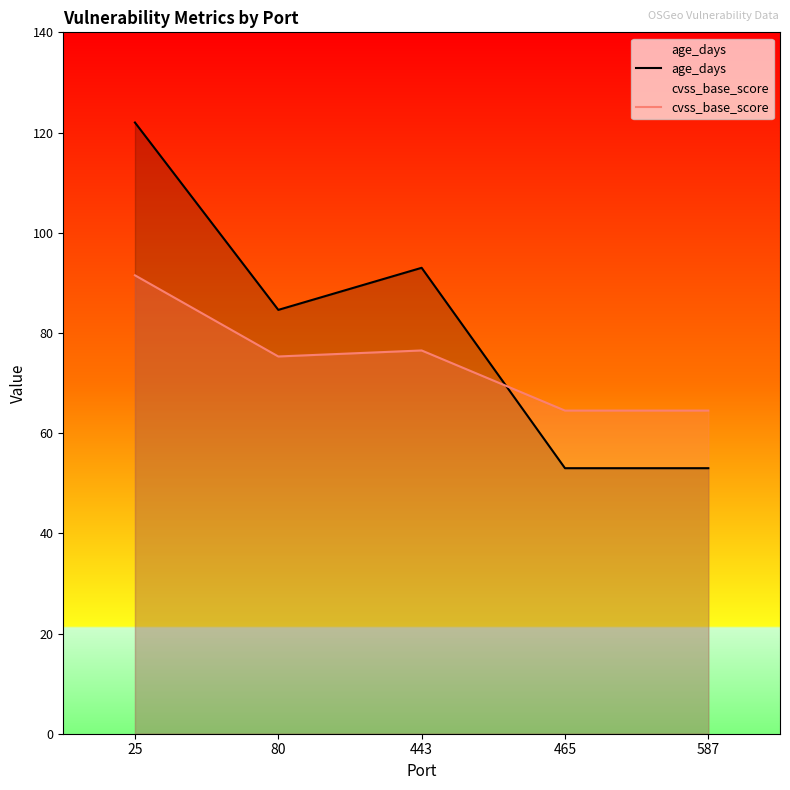

The value of cvss_base_score at 587 is 64.5. True or false?

True